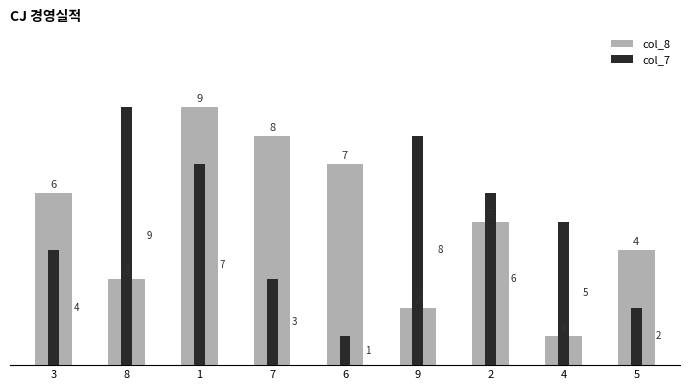

What position from the right is 5?

1